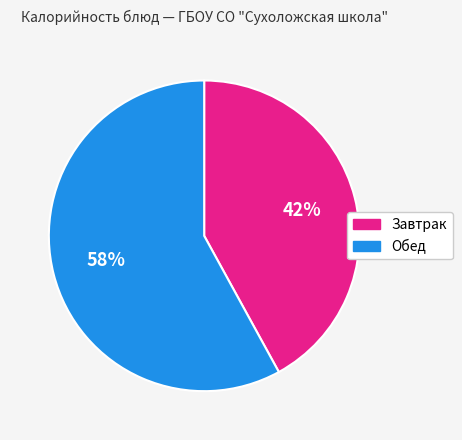

To the nearest percent, what is the difference between the largest and smallest slice percentages?

16%